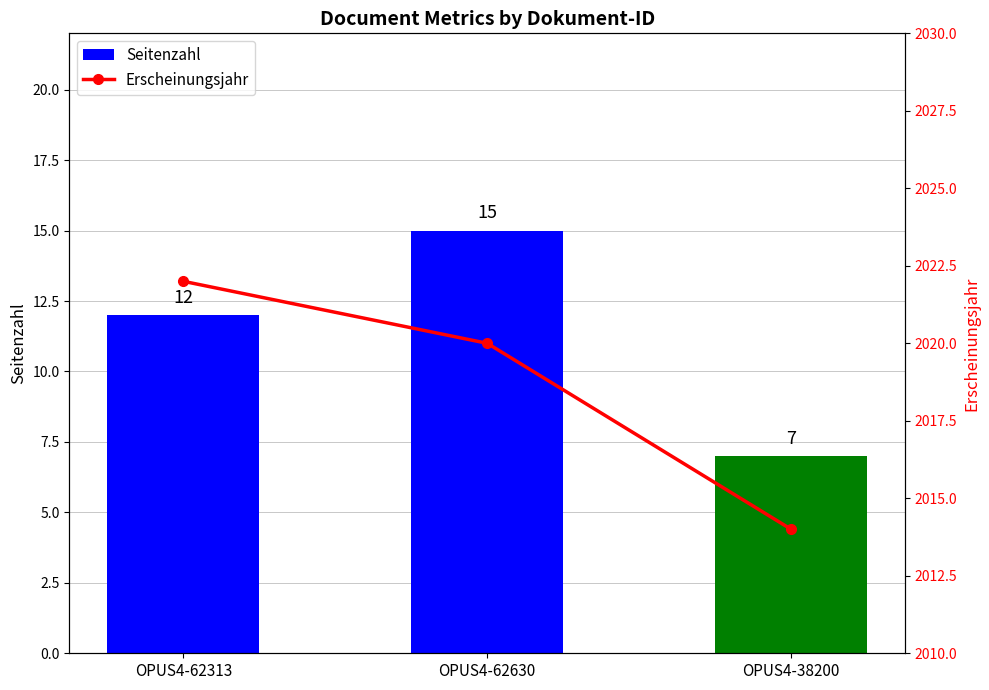

What are all the series names shown in the legend?

Seitenzahl, Erscheinungsjahr